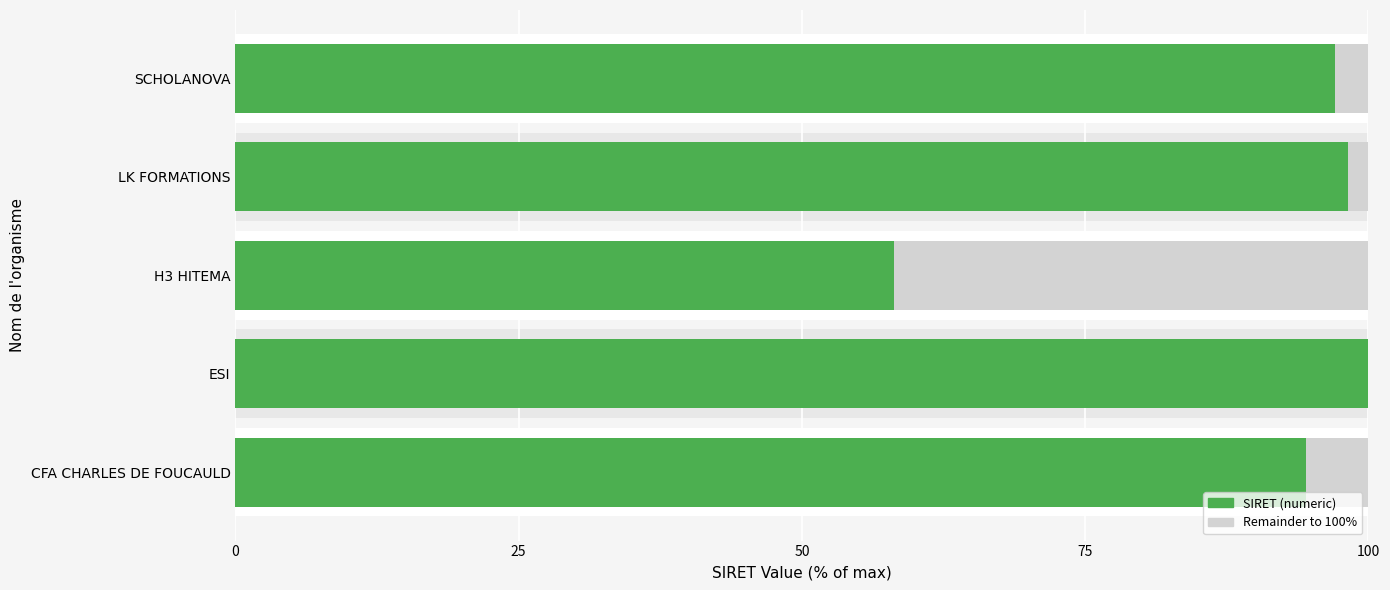

How many categories are shown in the chart?

5